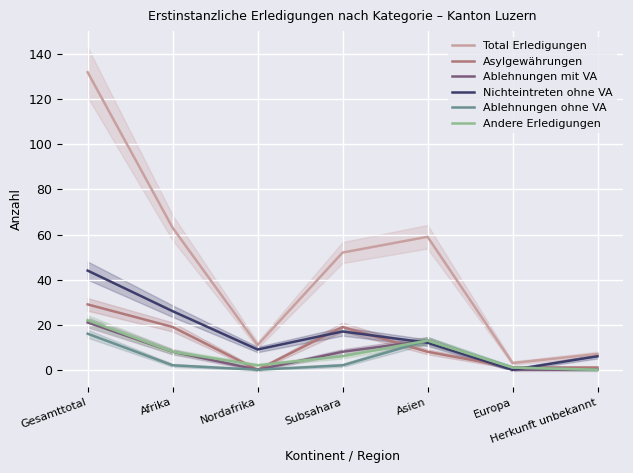

At which category does Nichteintreten ohne VA reach its first local valley?

Nordafrika